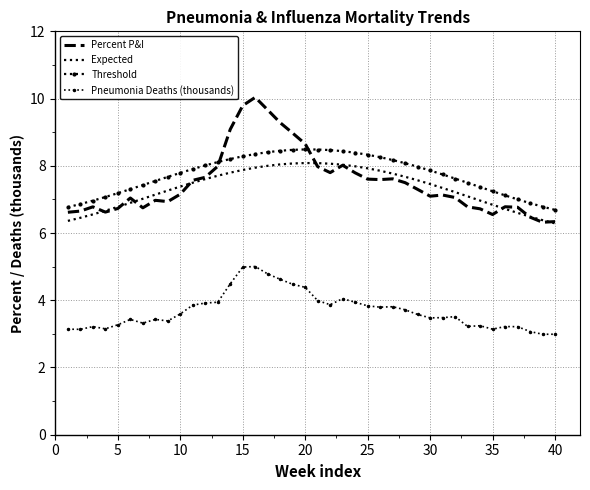

How many values in the Threshold series are below 7?

6